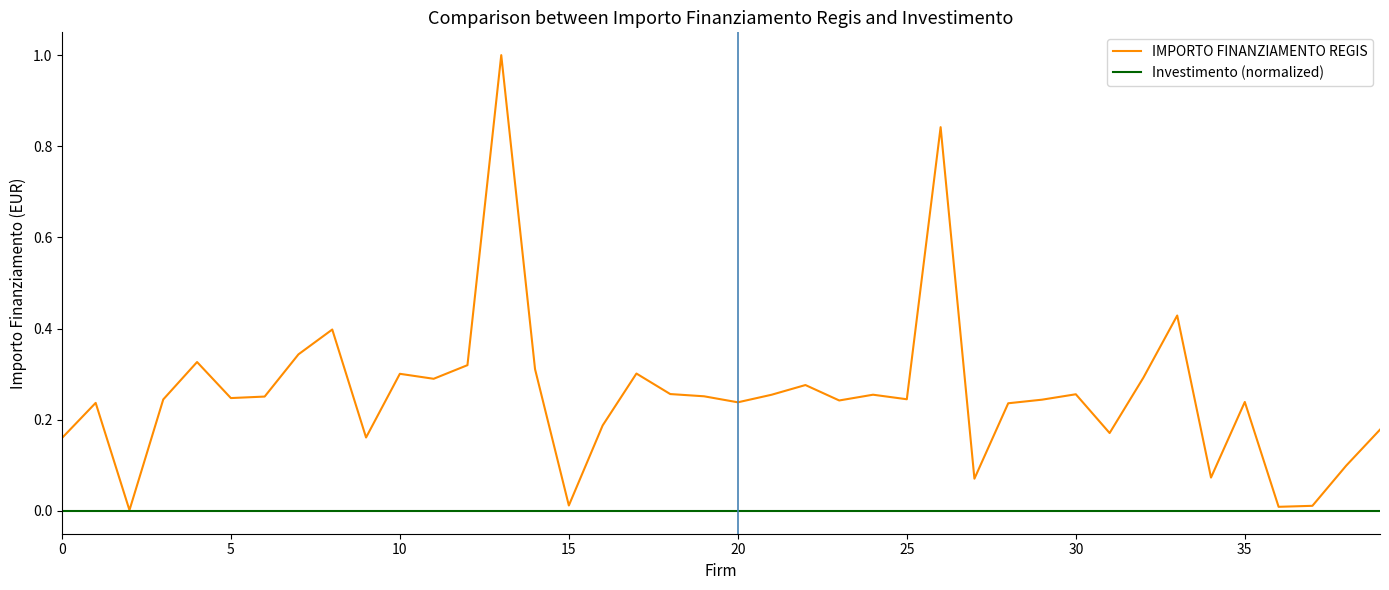

Rank the series by their maximum value, from lowest to highest.

Investimento (normalized), IMPORTO FINANZIAMENTO REGIS